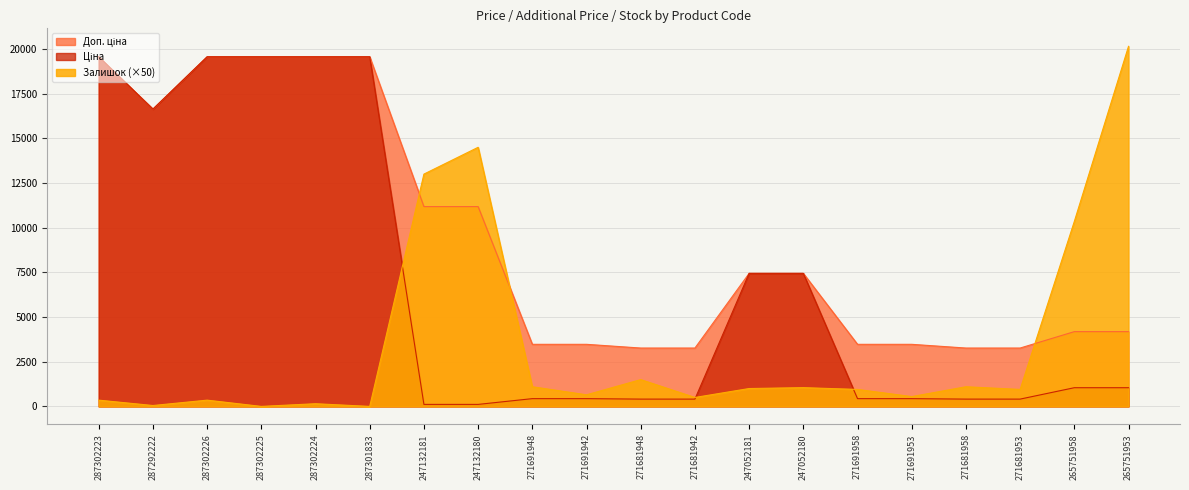

Which series has the largest total across all categories?

Доп. ціна